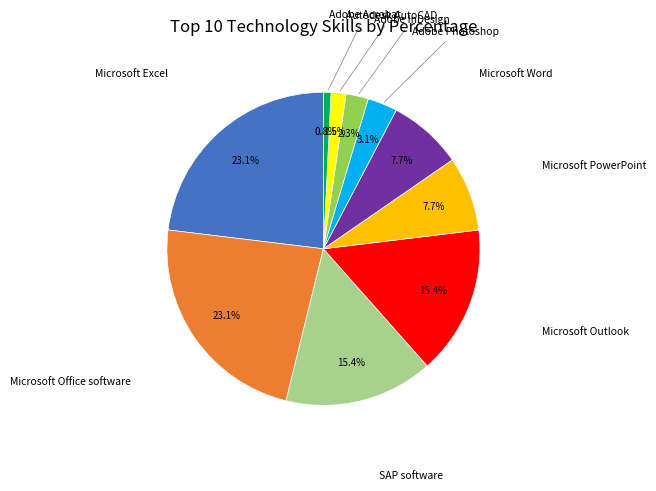

Is there a majority slice in this chart?

No